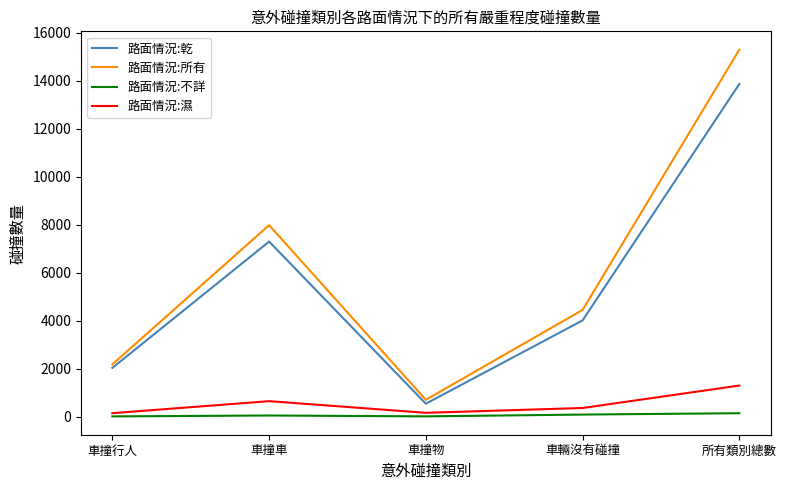

The value of 路面情況:乾 at 車撞車 is 4236. True or false?

False